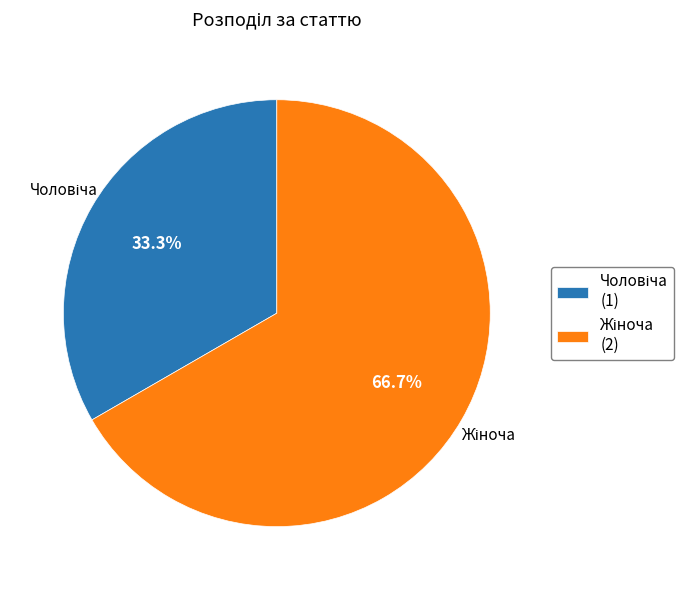

Is there any slice that represents more than half of the pie?

Yes